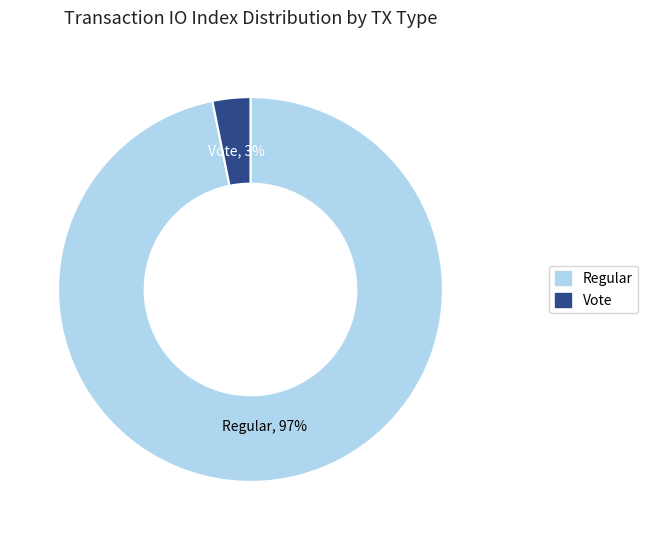

Combined, do Regular and Vote account for over 50%?

Yes